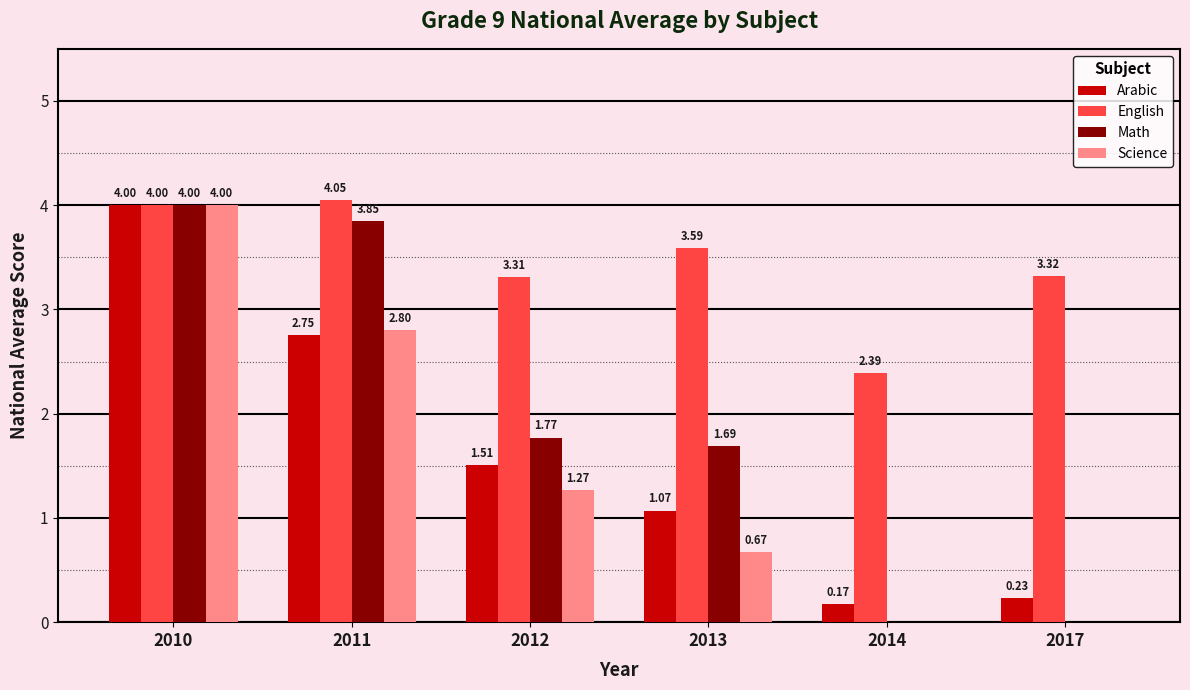

What is the total value across all series at 2014?

2.6